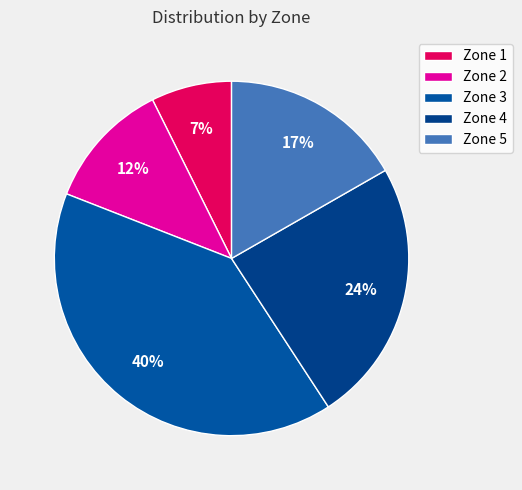

Is it true that Zone 3 is 30% of the pie?

False